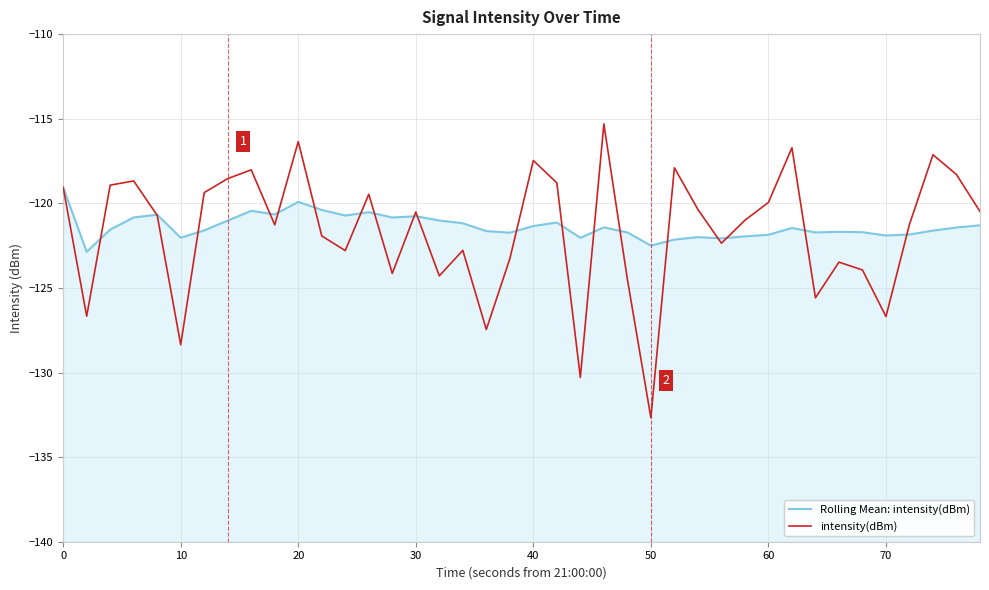

Reading right to left, transcribe all the data shown in this chart.

Rolling Mean: intensity(dBm): -121.3	-121.4	-121.6	-121.8	-121.9	-121.7	-121.7	-121.7	-121.5	-121.9	-122.0	-122.1	-122.0	-122.1	-122.5	-121.7	-121.4	-122.0	-121.1	-121.3	-121.7	-121.6	-121.2	-121.0	-120.8	-120.8	-120.5	-120.7	-120.4	-119.9	-120.7	-120.4	-121.0	-121.6	-122.0	-120.7	-120.8	-121.6	-122.9	-119.1
intensity(dBm): -120.5	-118.3	-117.1	-121.2	-126.7	-123.9	-123.5	-125.6	-116.7	-119.9	-121.0	-122.4	-120.4	-117.9	-132.7	-124.5	-115.3	-130.3	-118.8	-117.5	-123.3	-127.5	-122.8	-124.3	-120.5	-124.1	-119.5	-122.8	-121.9	-116.4	-121.3	-118.0	-118.5	-119.4	-128.4	-120.7	-118.7	-118.9	-126.7	-119.1